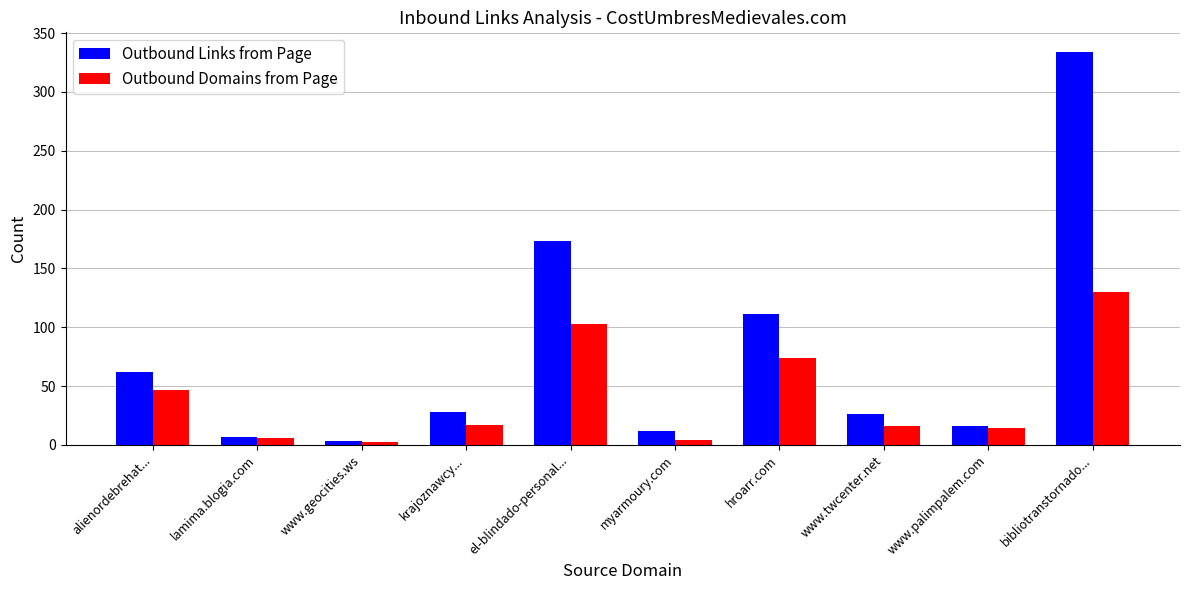

How many series are shown in this chart?

2